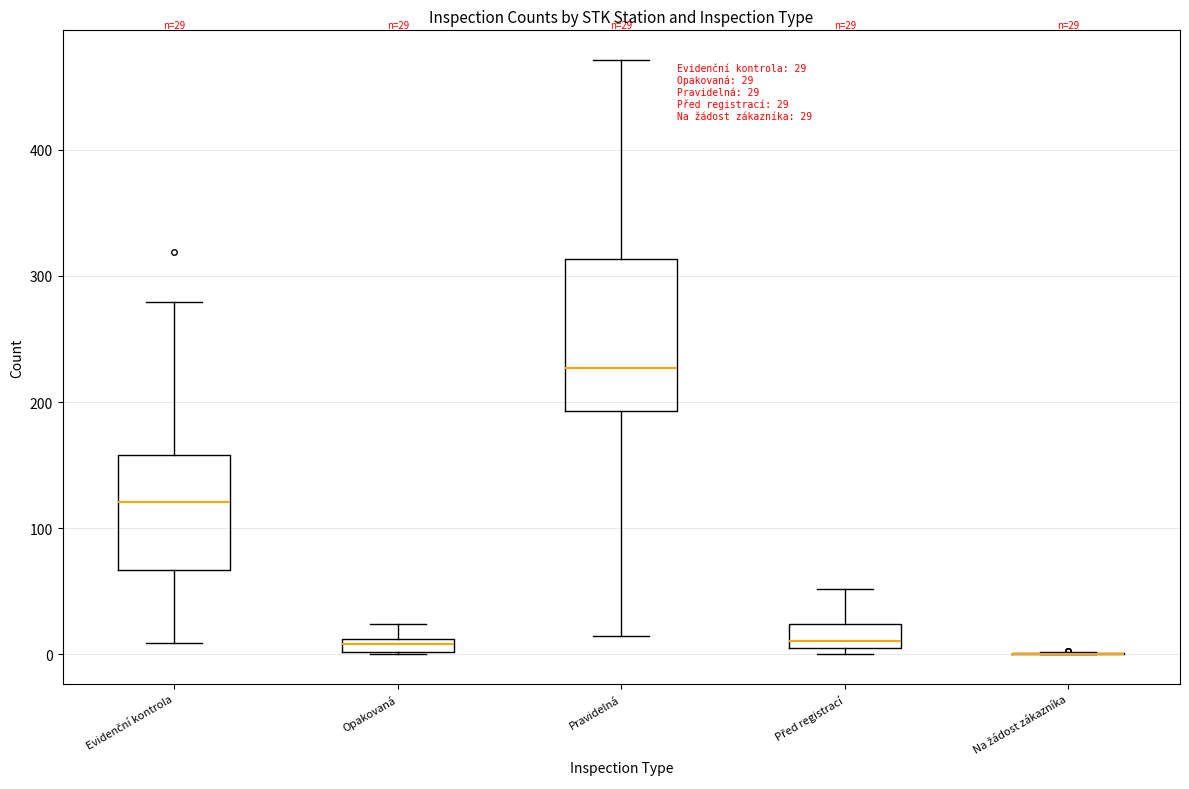

Comparing the boxes themselves (not the whiskers), which one is the tallest?

Pravidelná